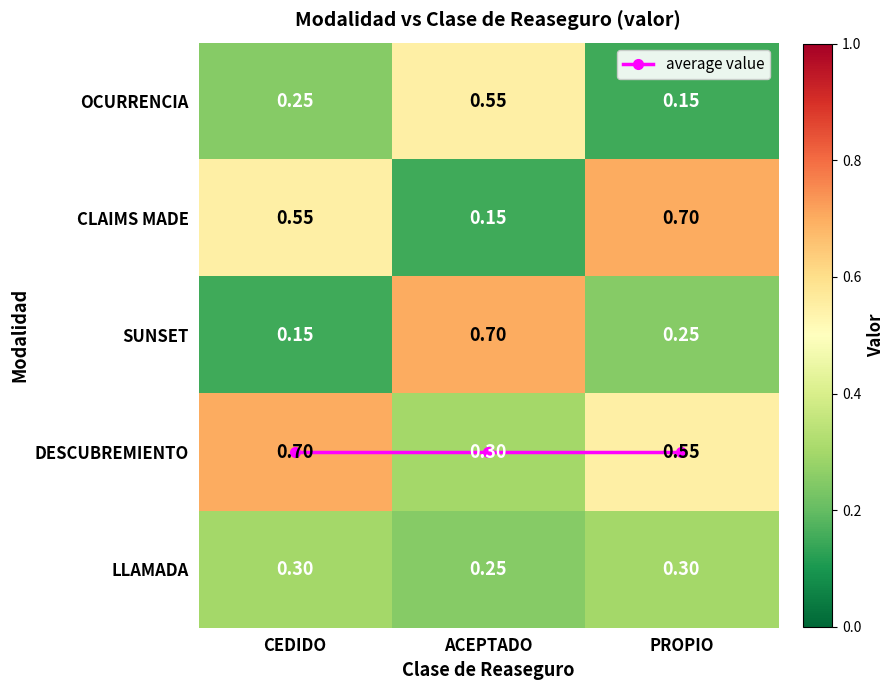

Between CEDIDO and ACEPTADO, which is larger?

CEDIDO